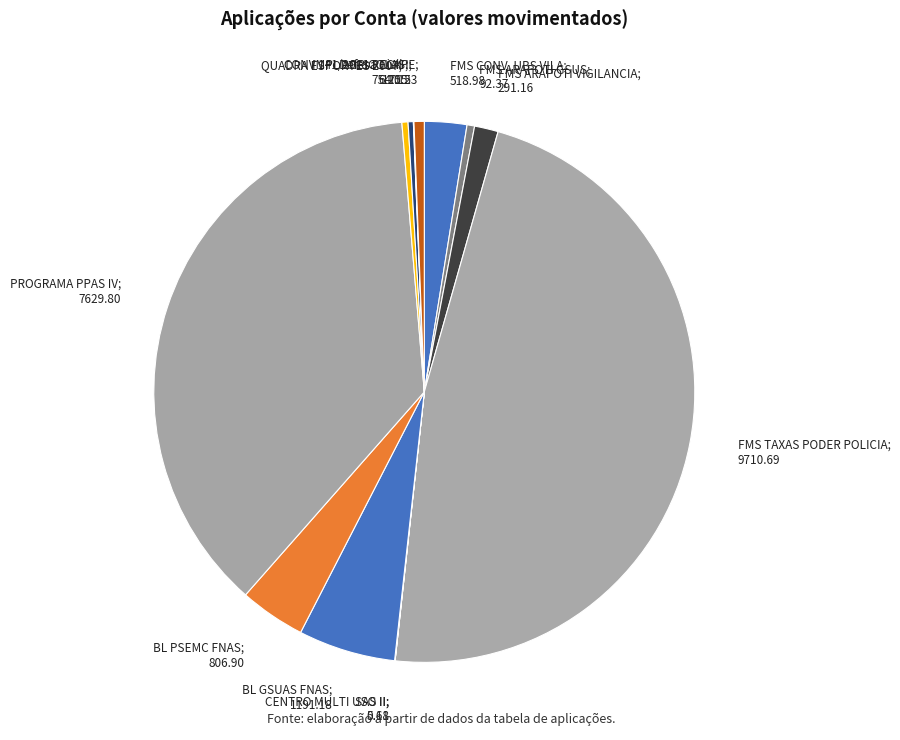

Is BL PSEMC FNAS the majority of the pie?

No